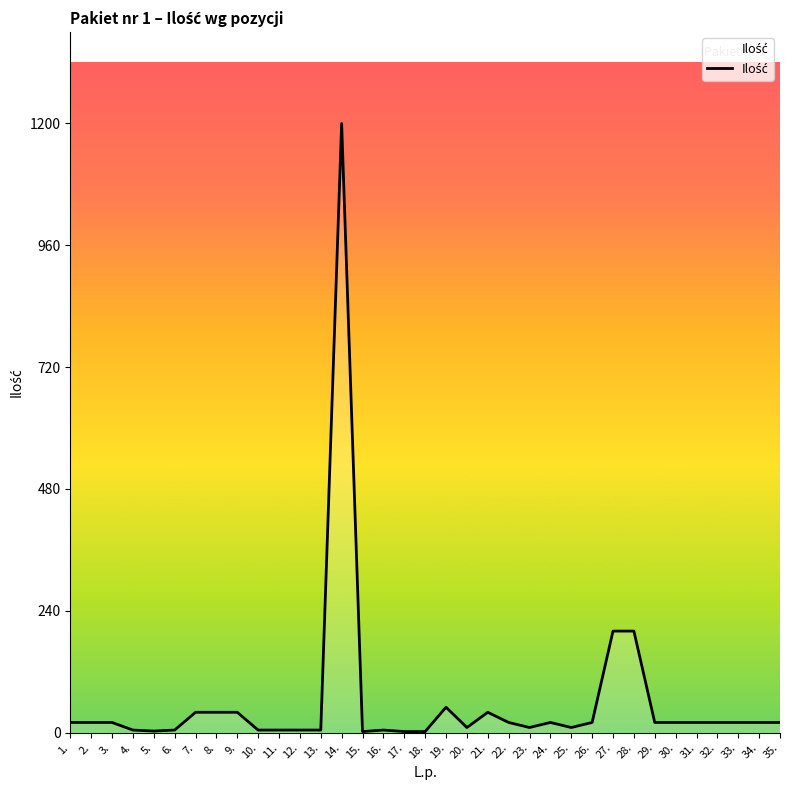

What is the difference between the second highest and second lowest values?

198